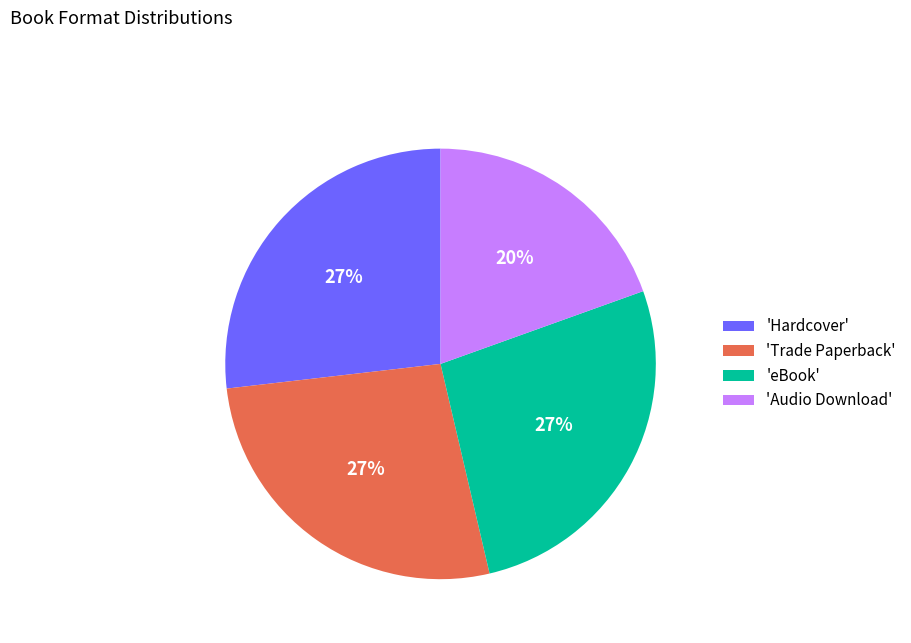

What is the smallest slice in the pie chart?

'Audio Download'